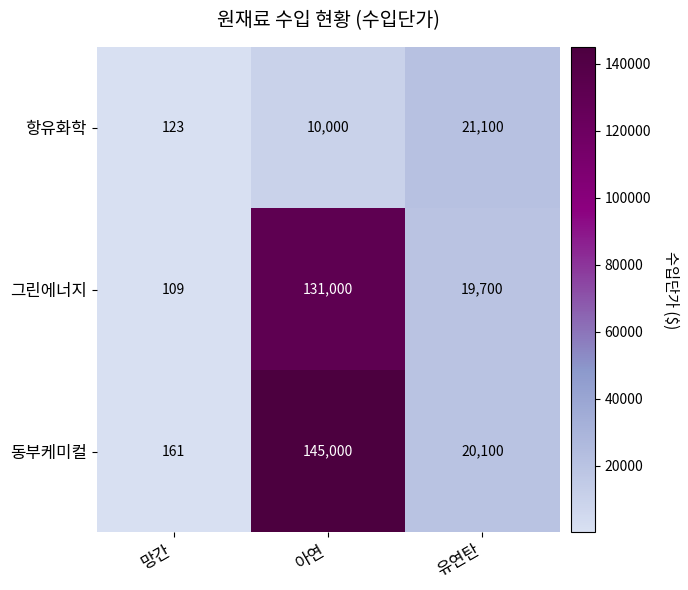

What is the difference between the 동부케미컬 values at 아연 and 망간?

144839